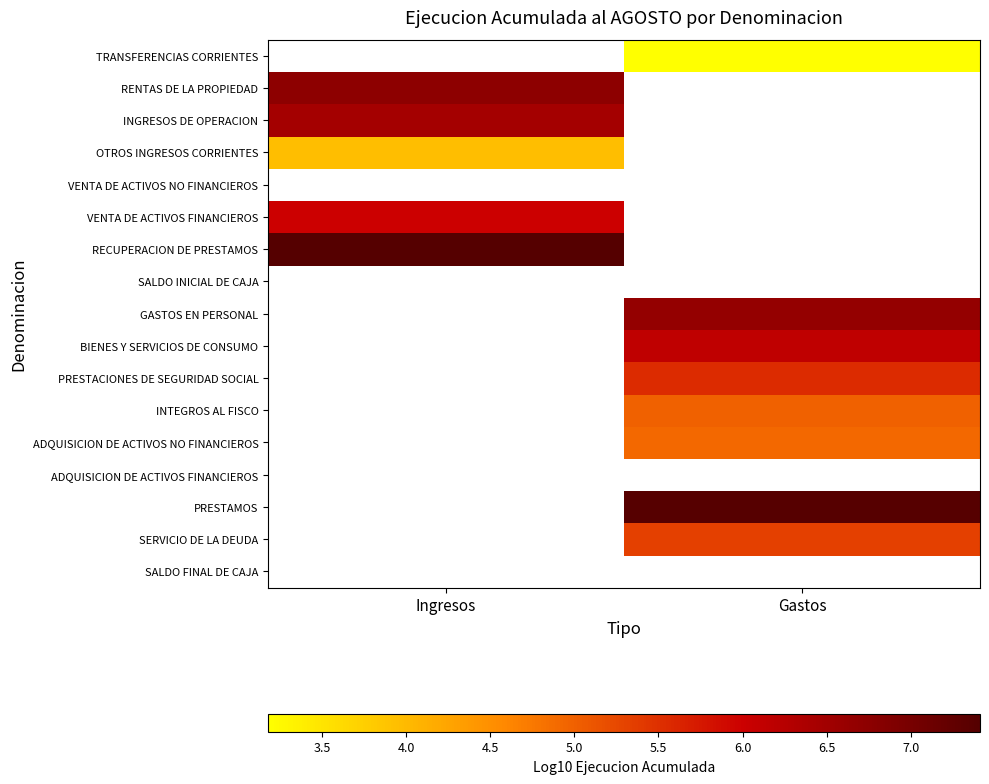

How many values in the TRANSFERENCIAS CORRIENTES series exceed 3?

1